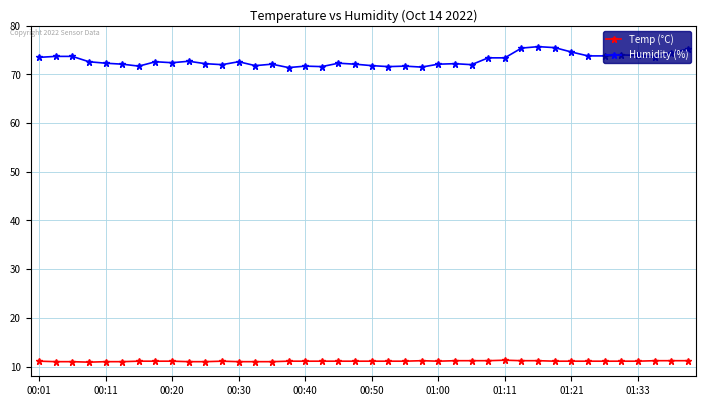

At how many categories does at least one series exceed 18?

40